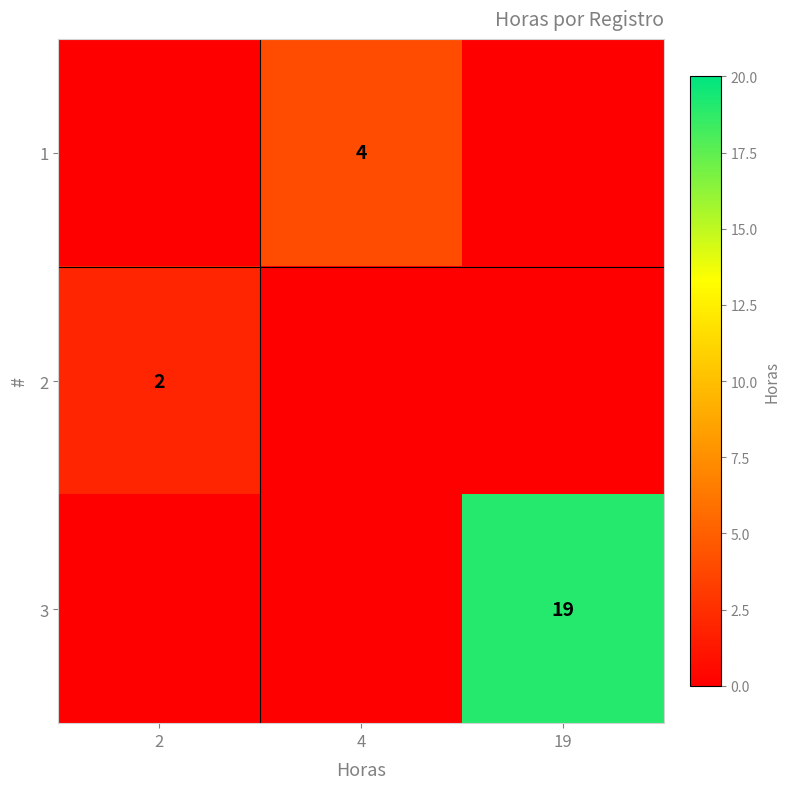

The value of 1 at 4 is 1. True or false?

False